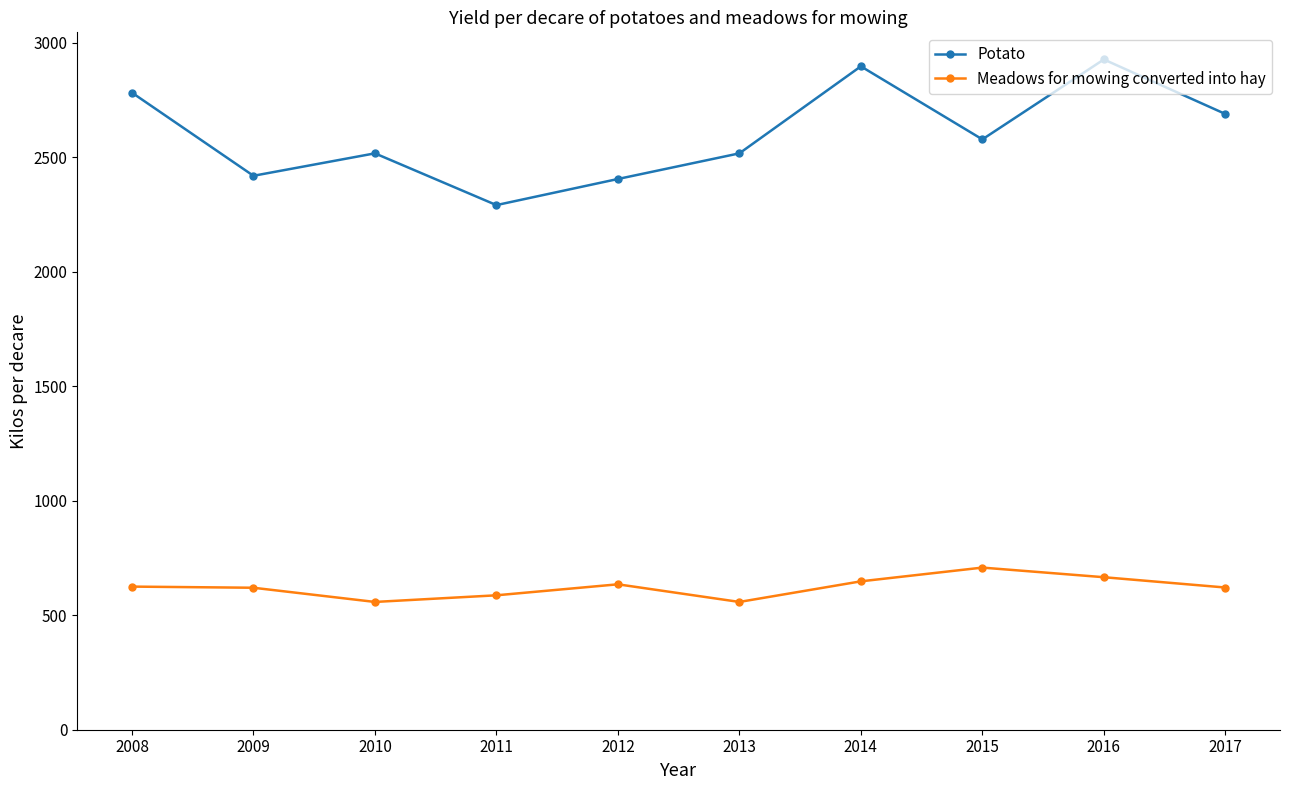

True or false: Meadows for mowing converted into hay has more than 0 interior local peaks.

True